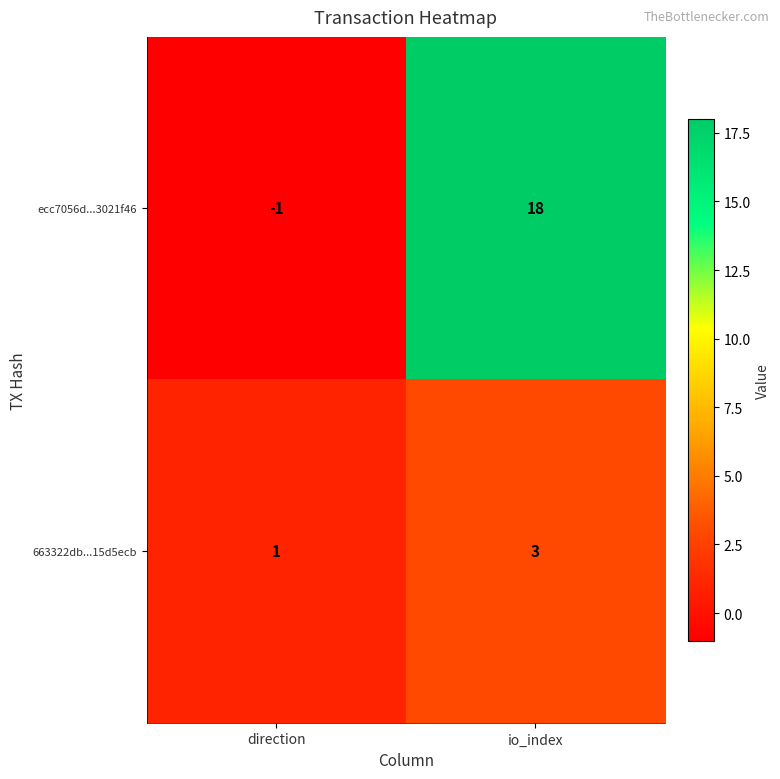

What is the difference between the highest and lowest values at direction?

2